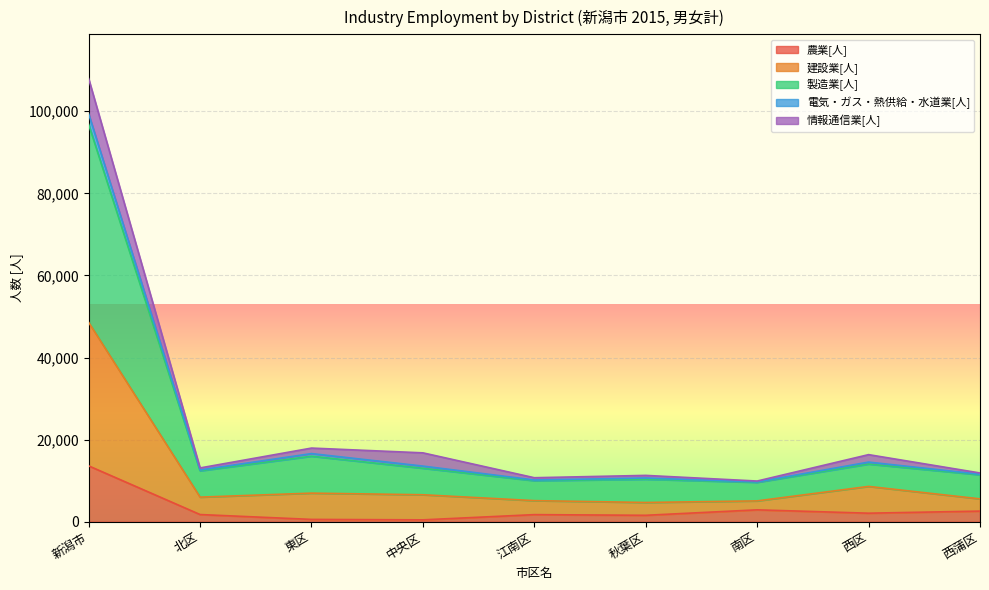

What position from the right is 北区?

8